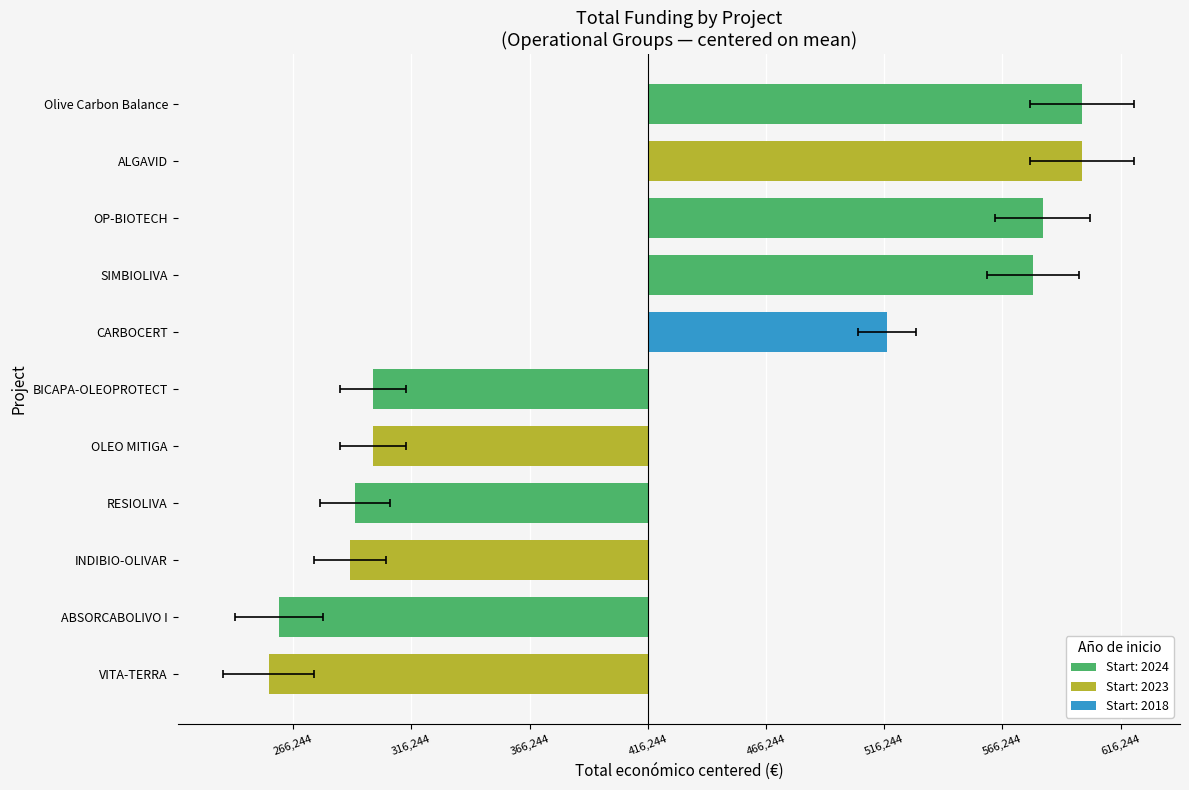

Rank the categories by value from highest to lowest.

Olive Carbon Balance, ALGAVID, OP-BIOTECH, SIMBIOLIVA, CARBOCERT, BICAPA-OLEOPROTECT, OLEO MITIGA, RESIOLIVA, INDIBIO-OLIVAR, ABSORCABOLIVO I, VITA-TERRA